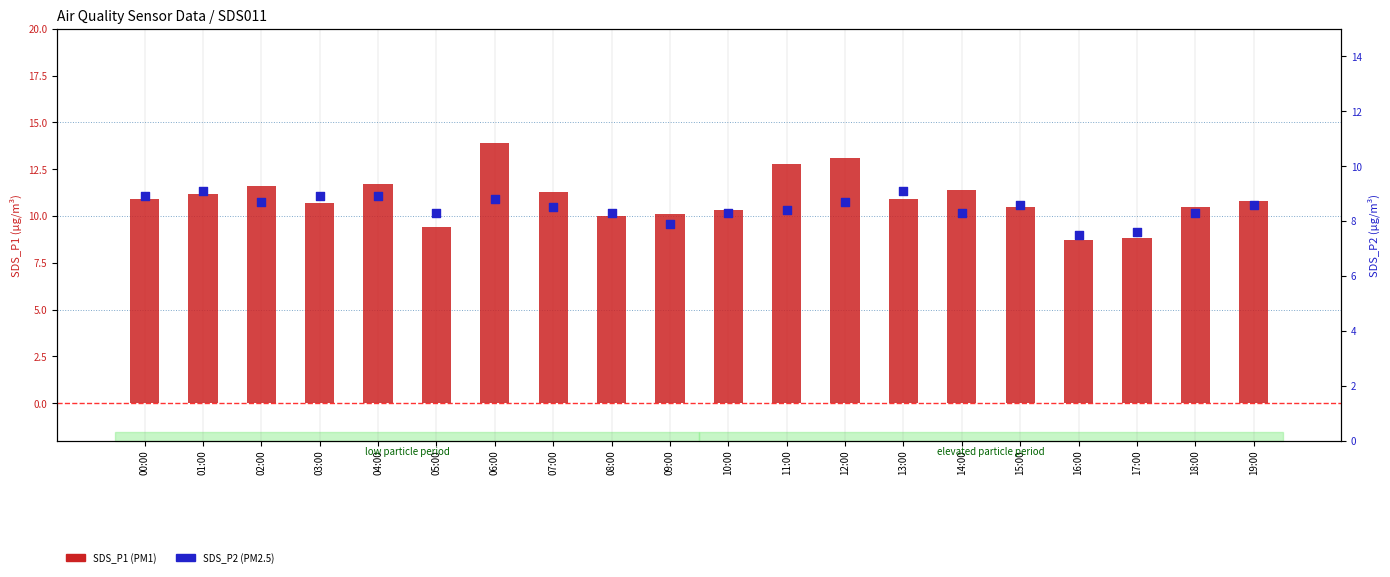

At how many categories does at least one series exceed 9?

18